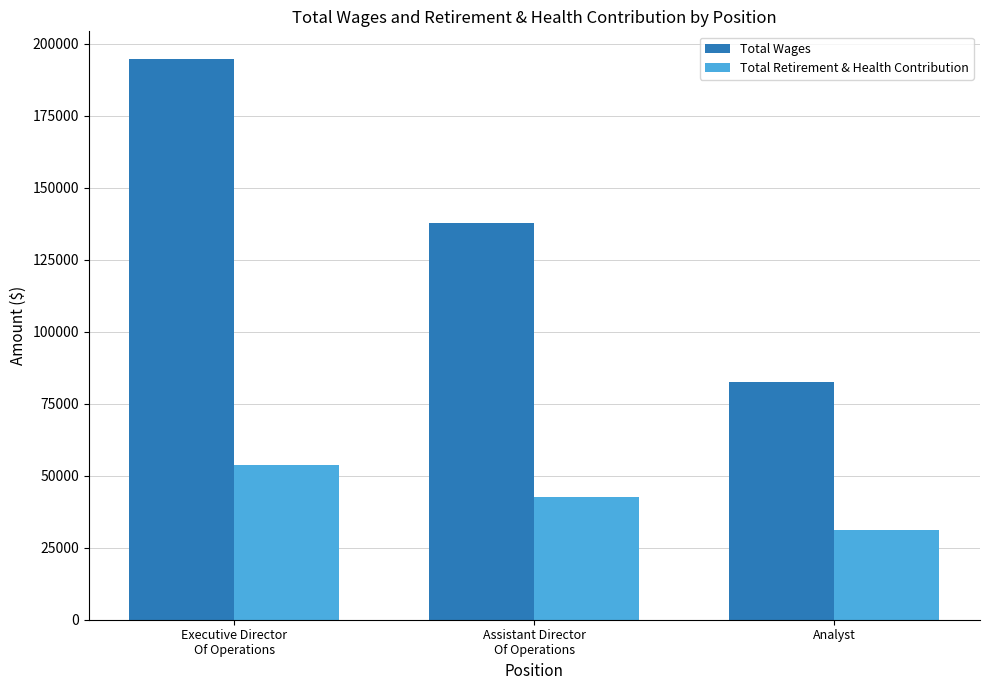

Reading left to right, transcribe all the data shown in this chart.

Total Wages: Executive Director
Of Operations=194666	Assistant Director
Of Operations=137656	Analyst=82522
Total Retirement & Health Contribution: Executive Director
Of Operations=53614	Assistant Director
Of Operations=42717	Analyst=31236